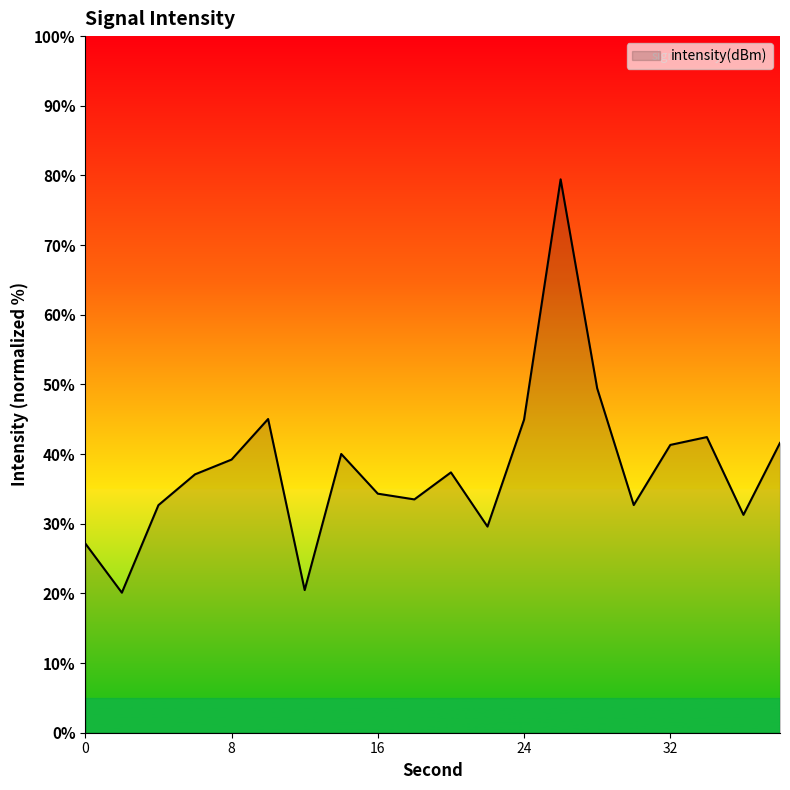

What is the maximum value shown in the chart?

79.4